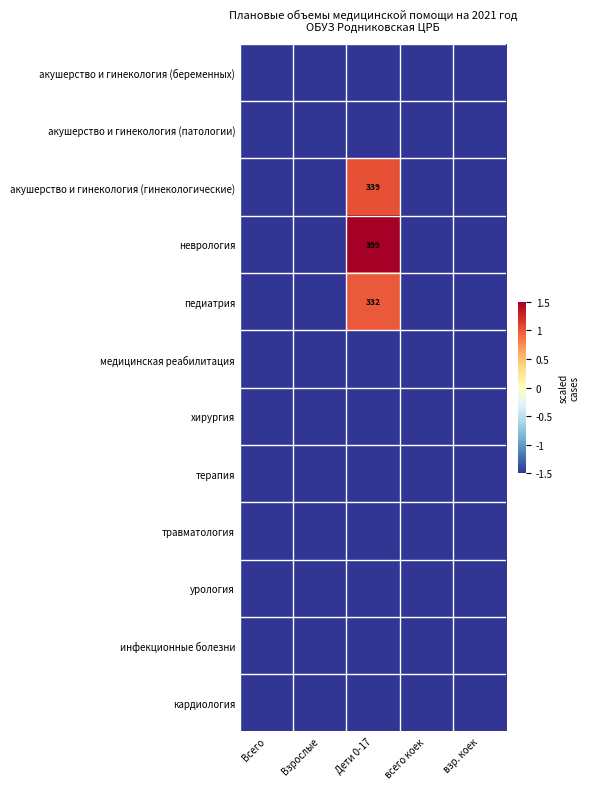

True or false: неврология has a value of 678.3 at Дети 0-17.

False